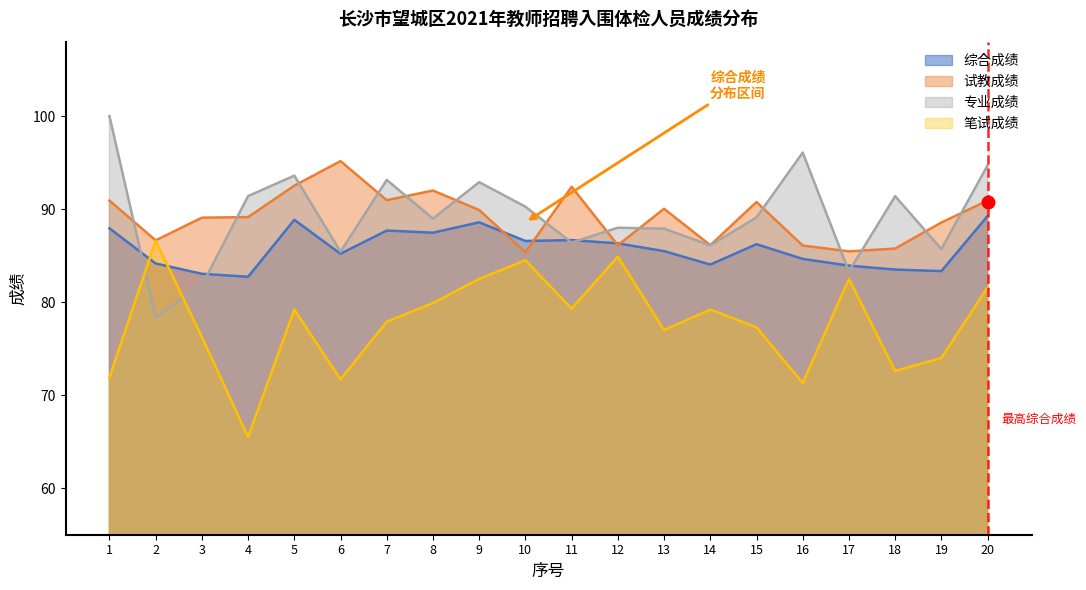

At which label is 试教成绩 closest to 90?

13